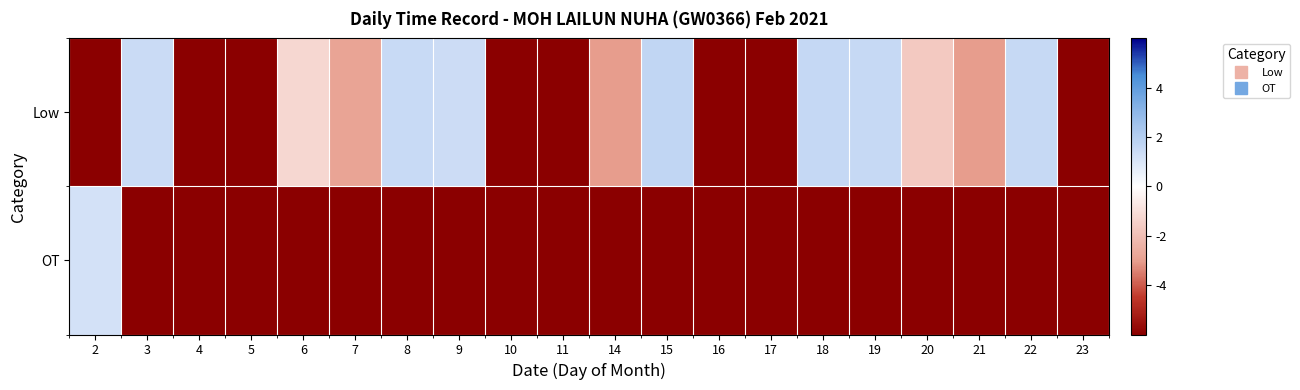

What is the total value across all series at 20?

-14.3